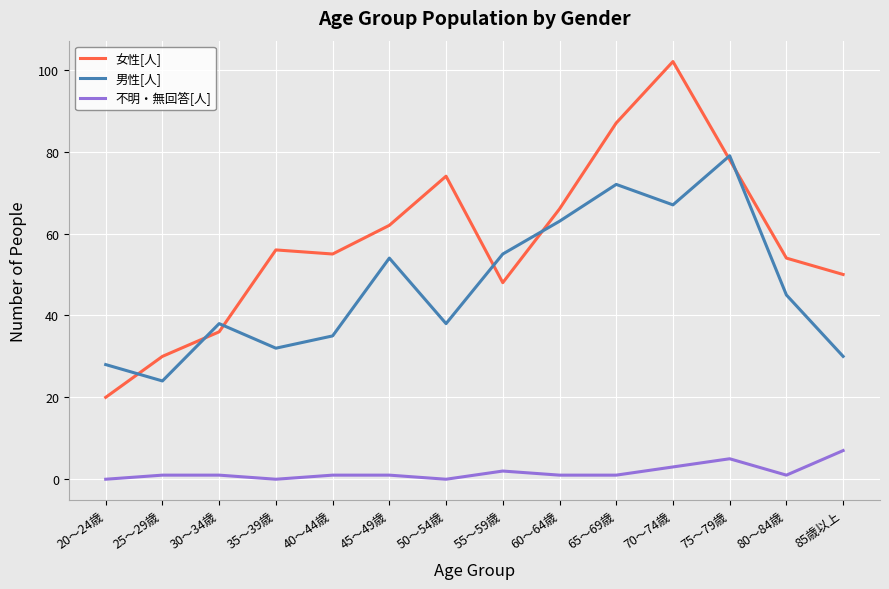

Reading left to right, what are all the values shown in this chart?

女性[人]: 20～24歳=20	25～29歳=30	30～34歳=36	35～39歳=56	40～44歳=55	45～49歳=62	50～54歳=74	55～59歳=48	60～64歳=66	65～69歳=87	70～74歳=102	75～79歳=78	80～84歳=54	85歳以上=50
男性[人]: 20～24歳=28	25～29歳=24	30～34歳=38	35～39歳=32	40～44歳=35	45～49歳=54	50～54歳=38	55～59歳=55	60～64歳=63	65～69歳=72	70～74歳=67	75～79歳=79	80～84歳=45	85歳以上=30
不明・無回答[人]: 20～24歳=0	25～29歳=1	30～34歳=1	35～39歳=0	40～44歳=1	45～49歳=1	50～54歳=0	55～59歳=2	60～64歳=1	65～69歳=1	70～74歳=3	75～79歳=5	80～84歳=1	85歳以上=7